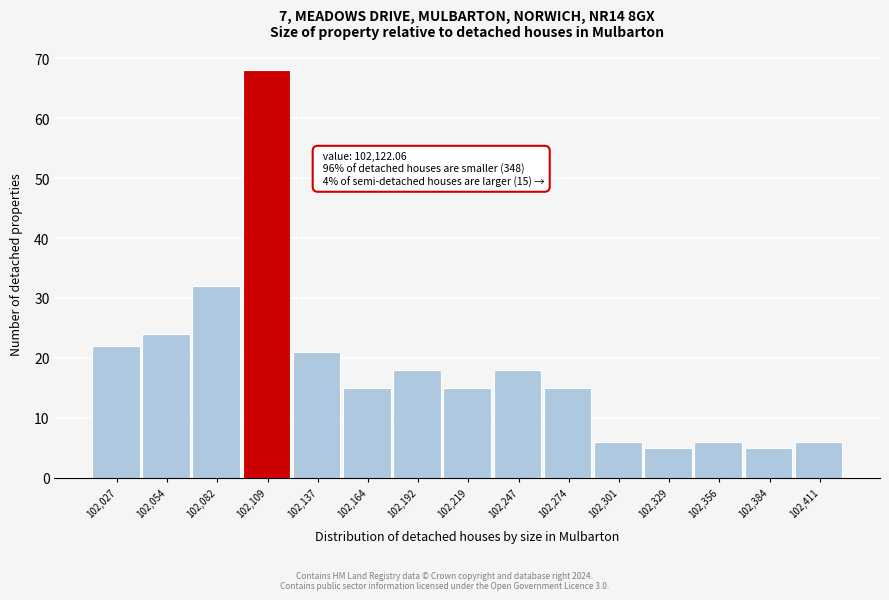

Over which range of the x-axis is the bar tallest?

102095 to 102125